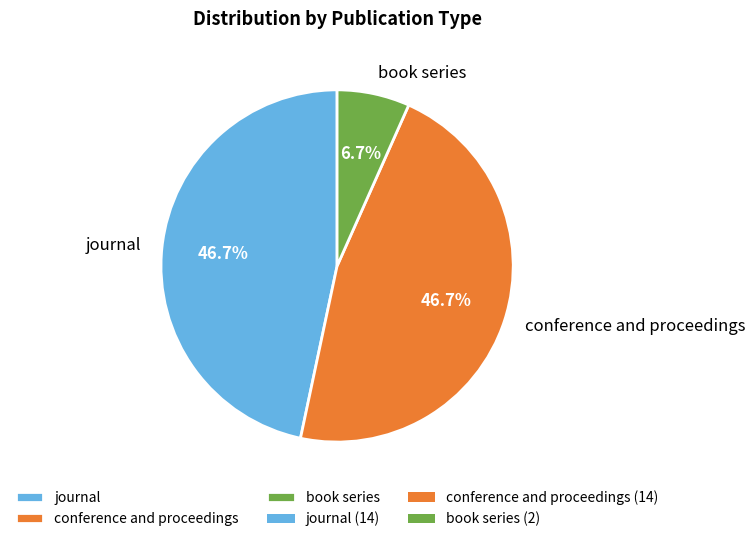

What portion of the pie excludes journal?

53.3%